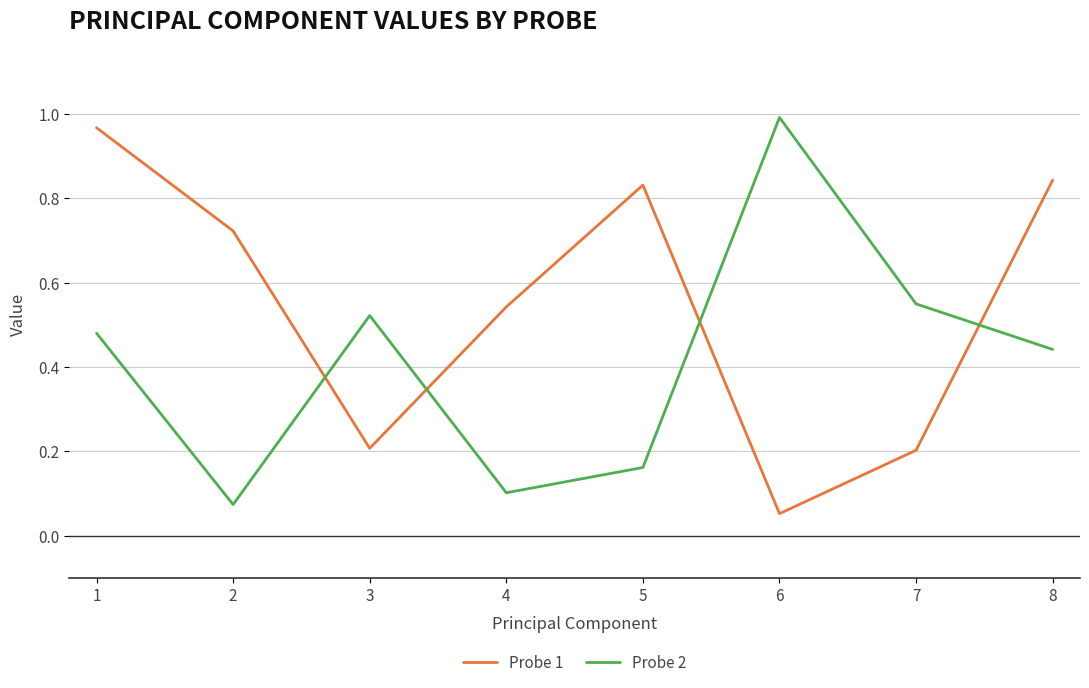

Which series changed the most between 3 and 8?

Probe 1